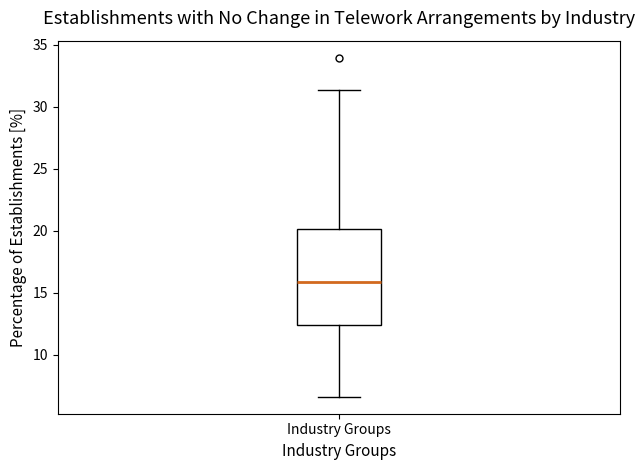

Where is the upper edge of the box for Industry Groups on the y-axis? The values are not printed on the chart, so give them approximately, as read against the axis.

20.0